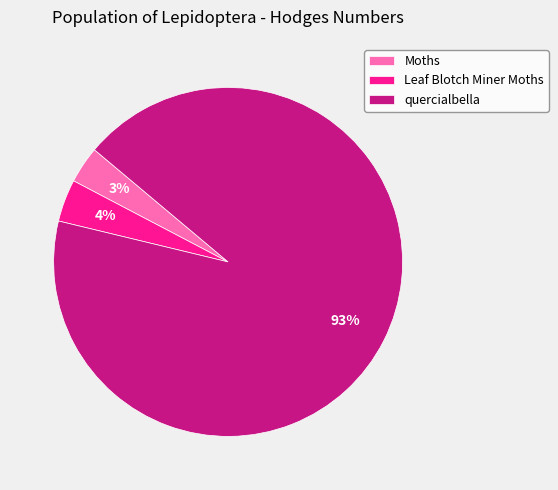

What is the largest slice in the pie chart?

quercialbella